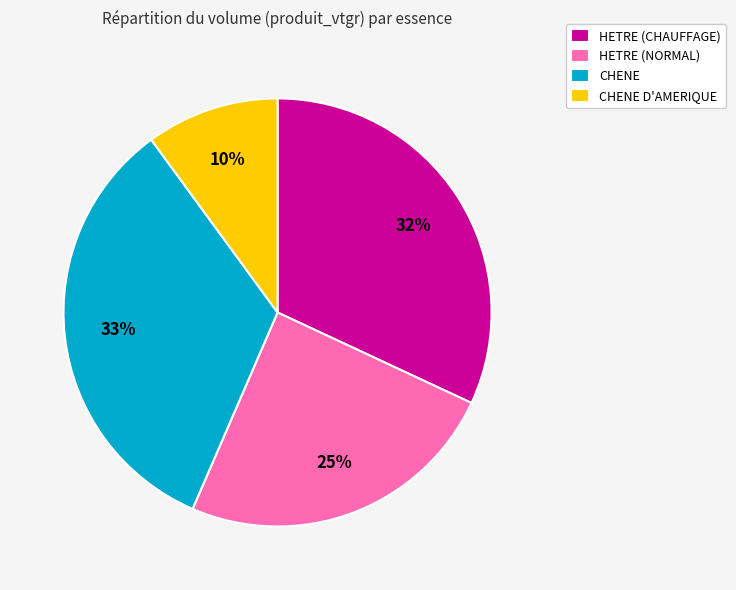

What is the smallest slice in the pie chart?

CHENE D'AMERIQUE